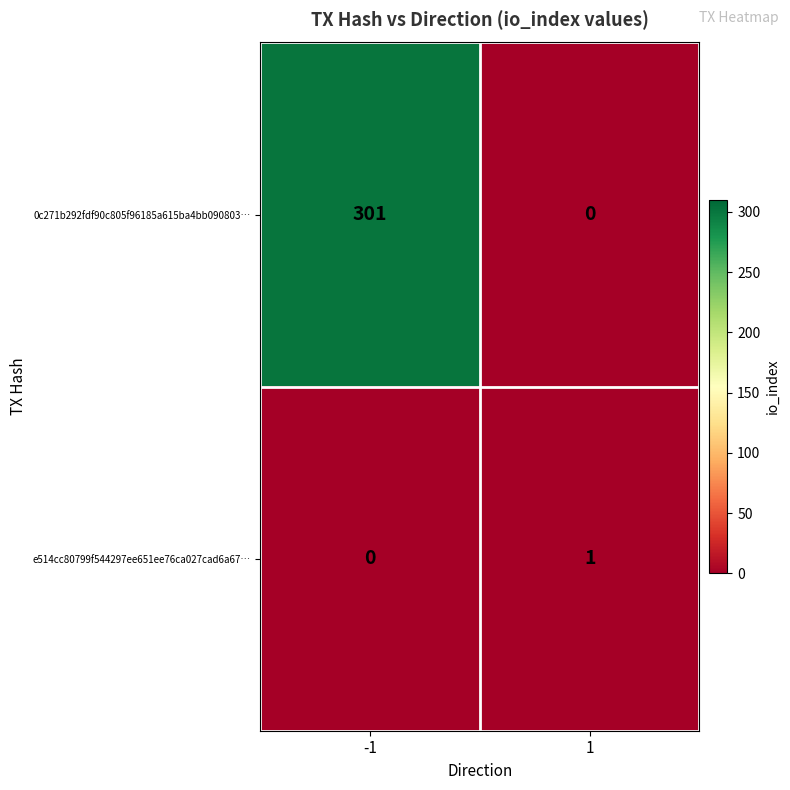

Reading left to right, list all the values displayed in this chart.

0c271b292fdf90c805f96185a615ba4bb090803…: 301	0
e514cc80799f544297ee651ee76ca027cad6a67…: 0	1